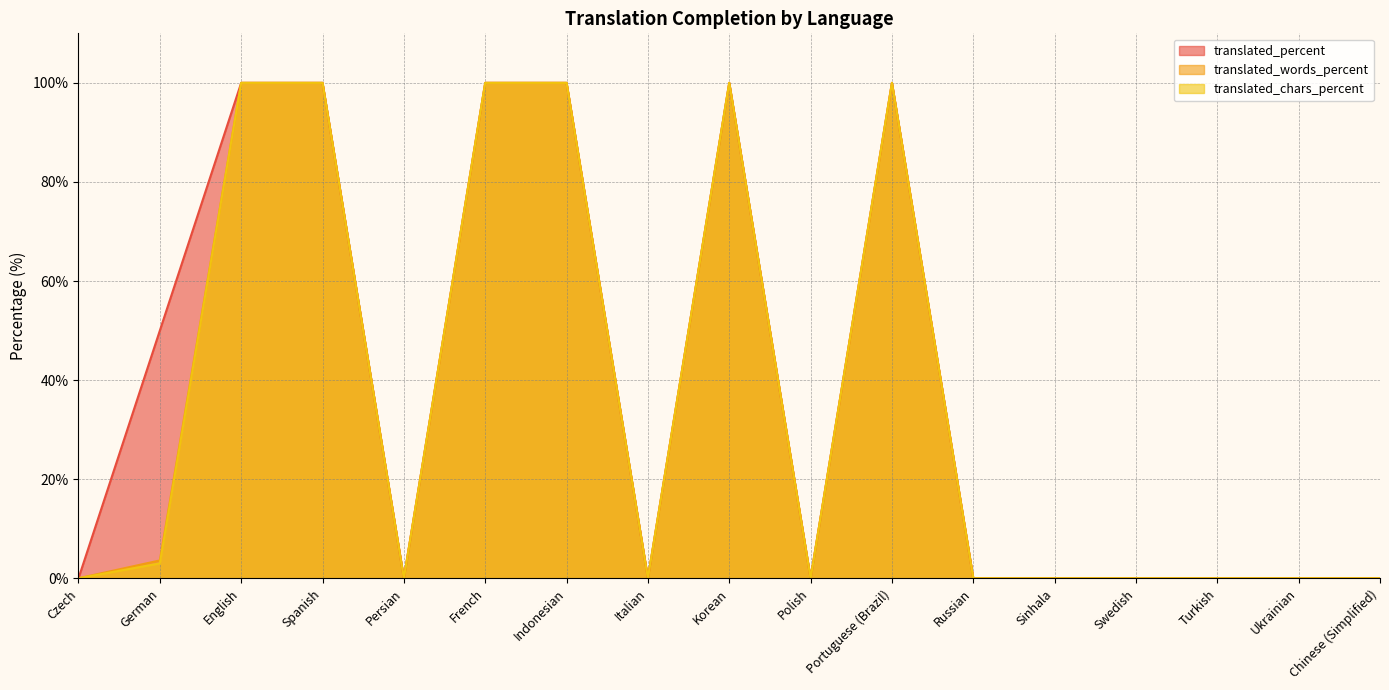

List the labels in order of translated_percent value, smallest first.

Czech, Persian, Italian, Polish, Russian, Sinhala, Swedish, Turkish, Ukrainian, Chinese (Simplified), German, English, Spanish, French, Indonesian, Korean, Portuguese (Brazil)